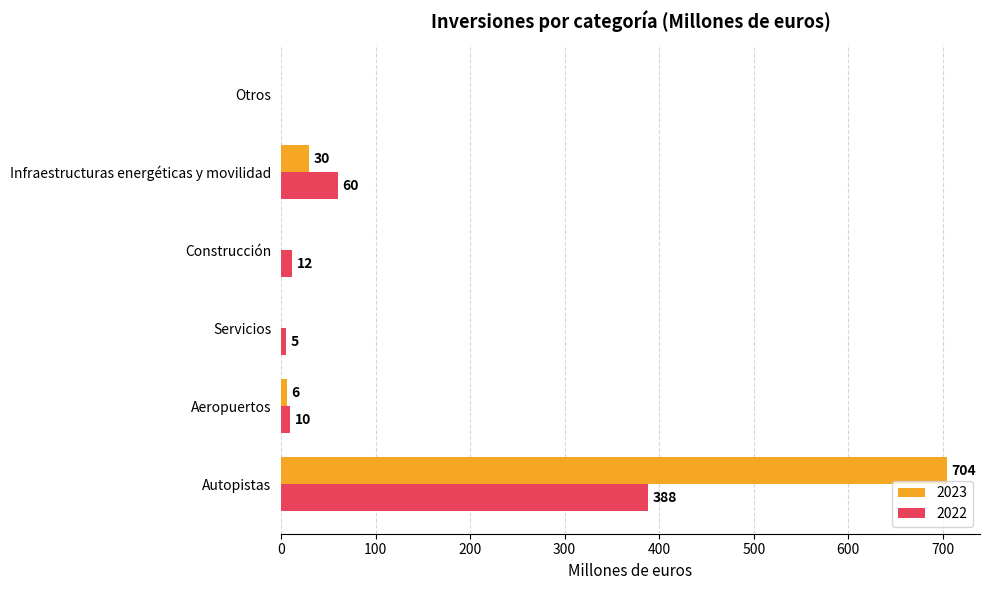

Is the value of 2022 at Autopistas greater than the value of 2023 at Servicios?

Yes